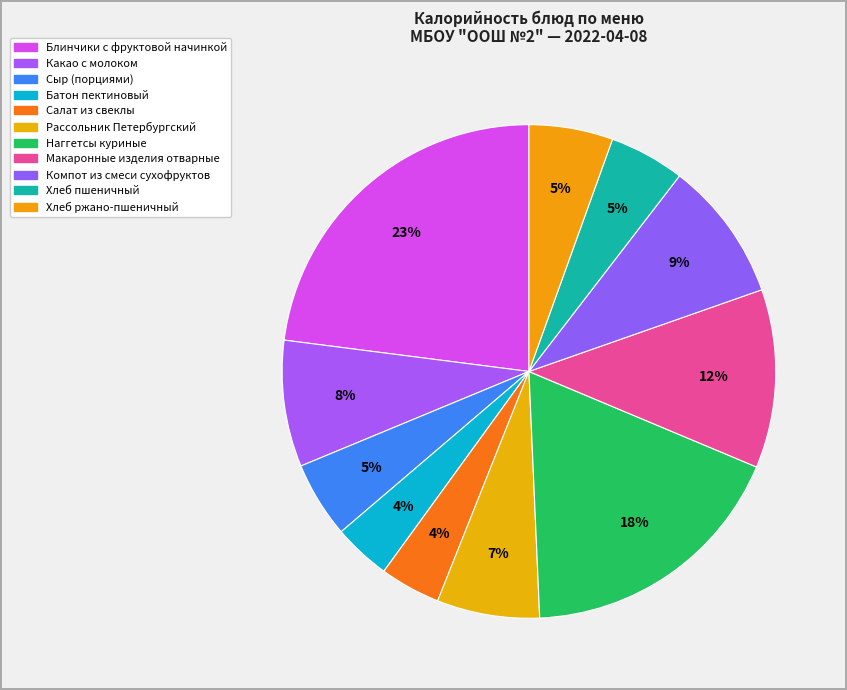

Between Компот из смеси сухофруктов and Макаронные изделия отварные, which is larger?

Макаронные изделия отварные